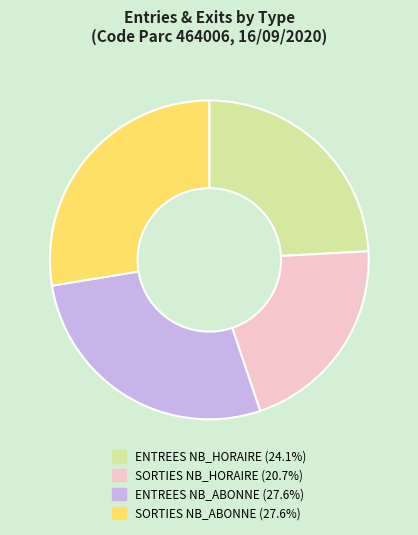

How many slices are in this pie chart?

4